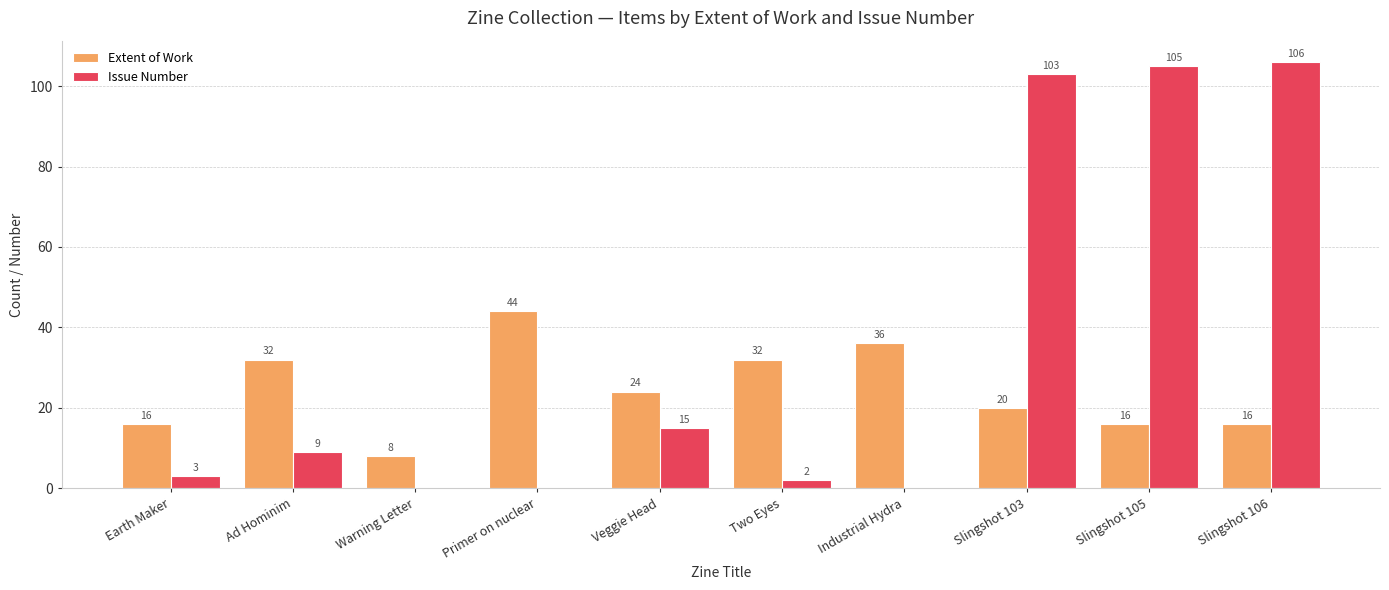

Which series has the largest range (max minus min)?

Issue Number